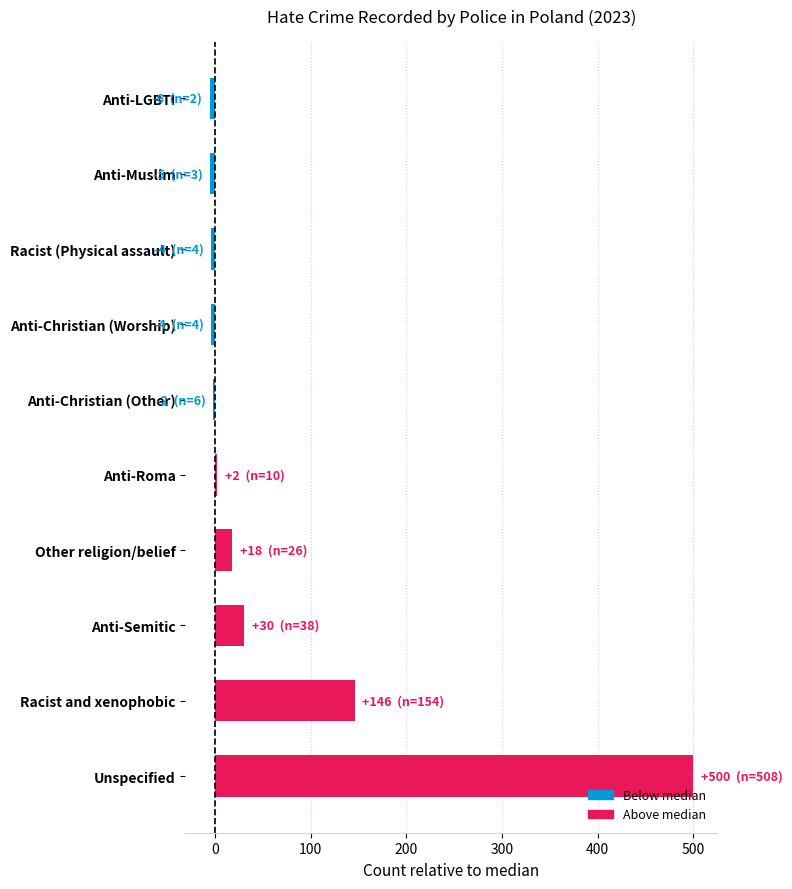

At which label is the value closest to 247?

Racist and xenophobic